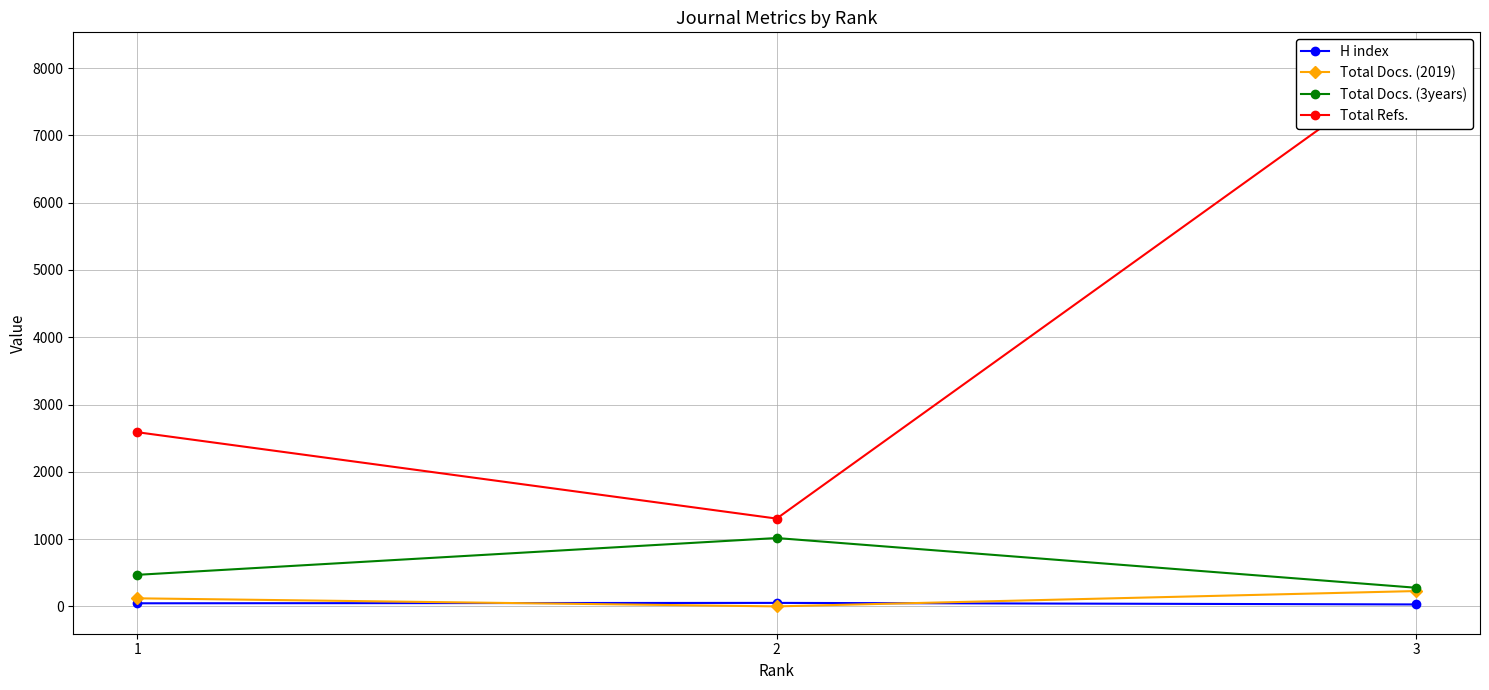

At which category does the chart reach its peak across all series?

3